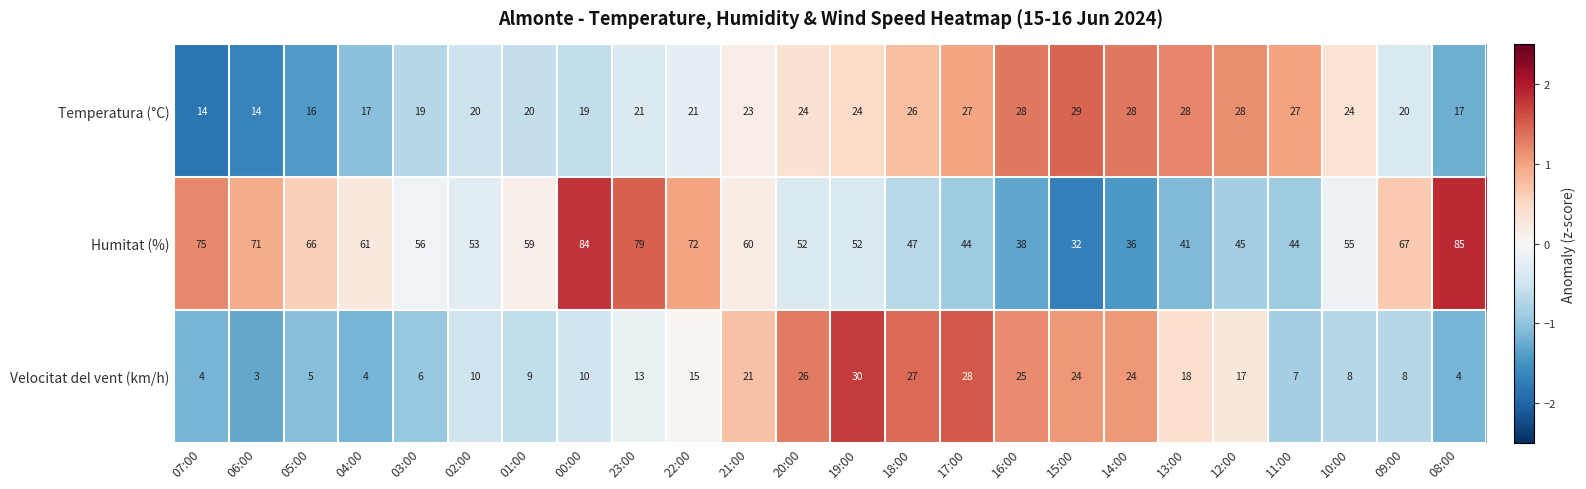

What is the spread (max minus min) of values at 18:00?

21